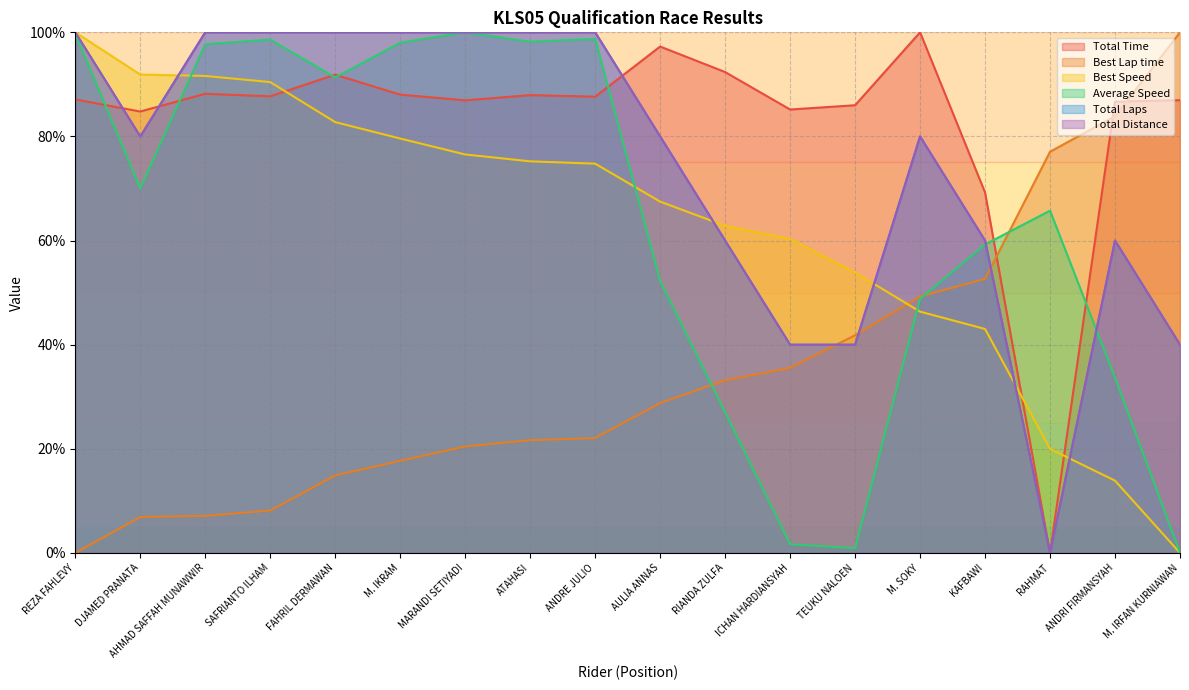

How many times do Total Distance and Total Time cross each other?

3